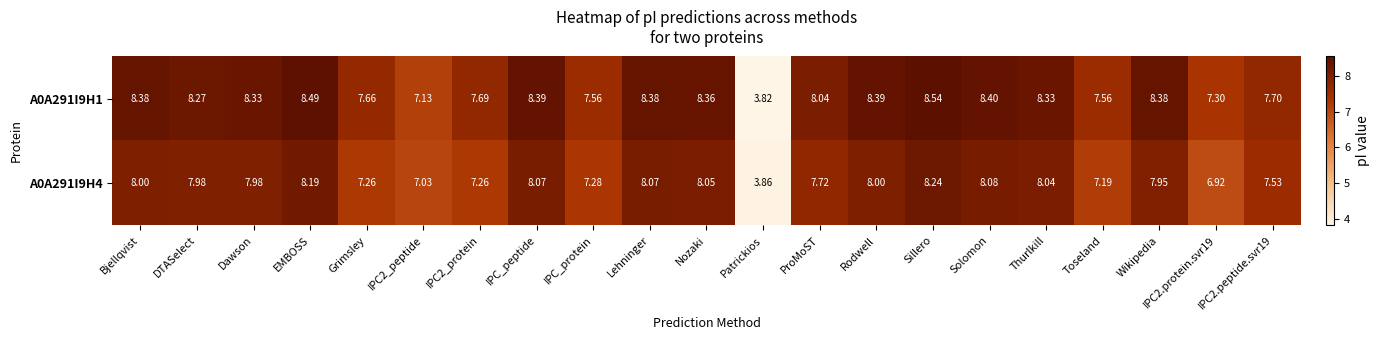

Which series has the largest range (max minus min)?

A0A291I9H1